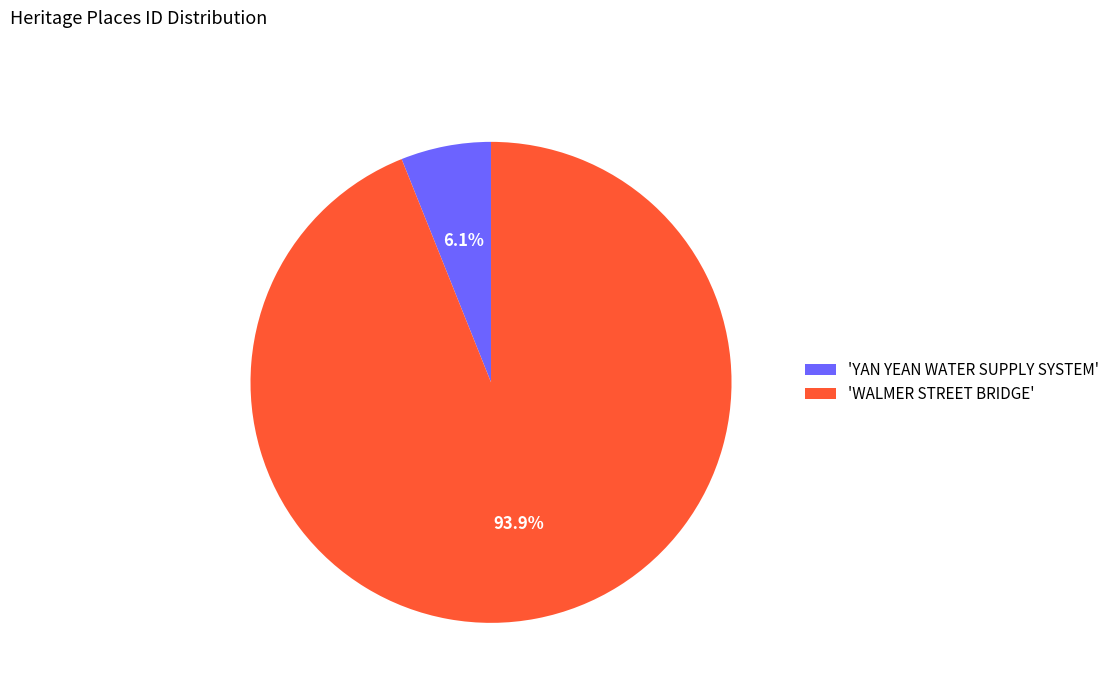

Which slice is the smallest?

'YAN YEAN WATER SUPPLY SYSTEM'